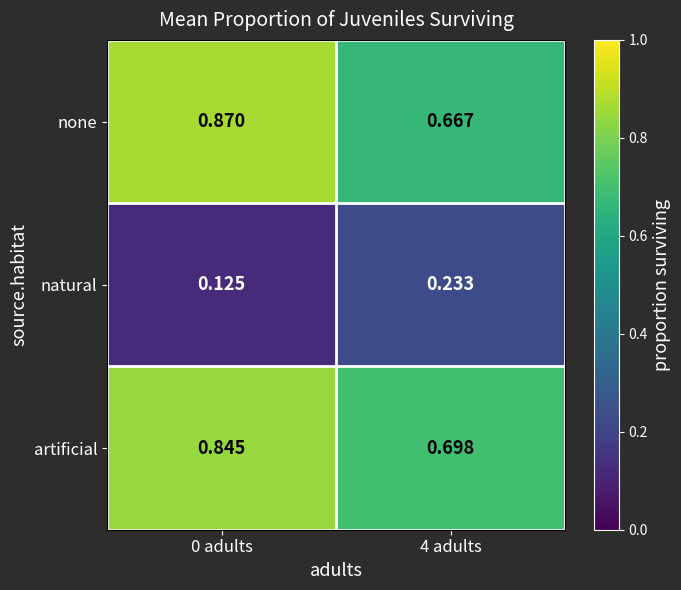

Is the value of natural at 4 adults greater than the value of artificial at 0 adults?

No